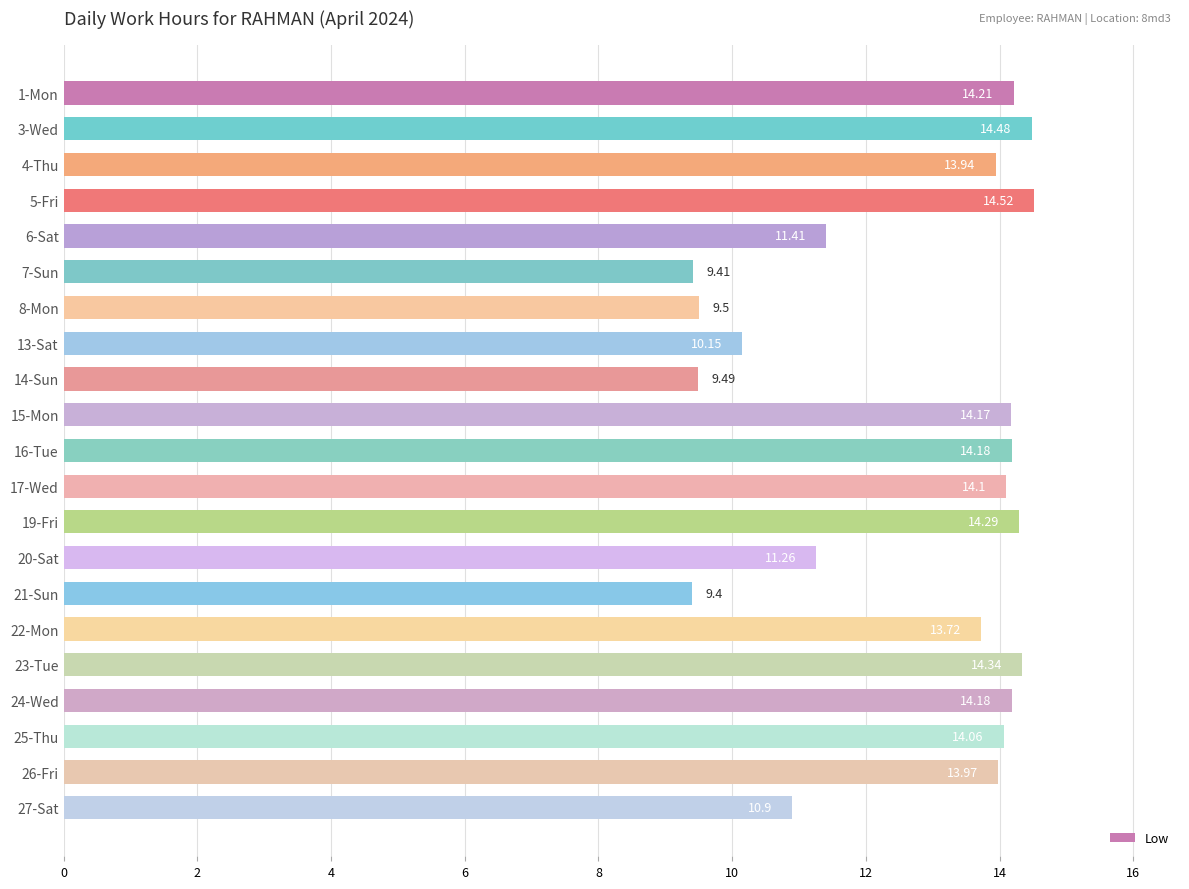

Approximately how many times larger is the value at 13-Sat compared to 20-Sat?

0.9